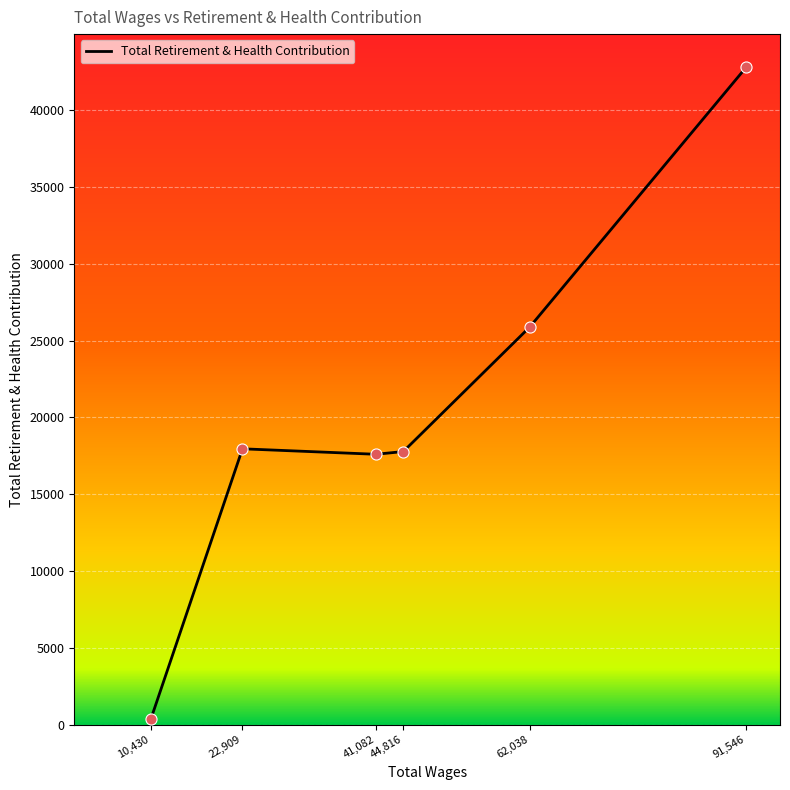

What is the ratio of the value at 41,082 to the value at 22,909?

1.0